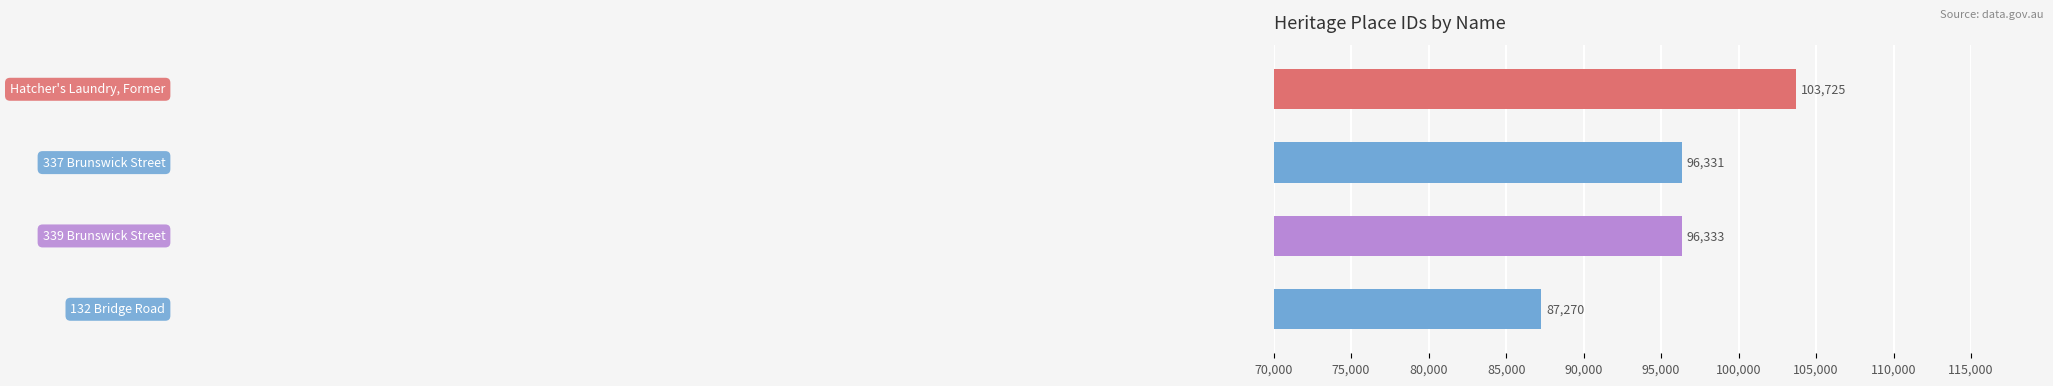

What is the greatest value displayed?

103725